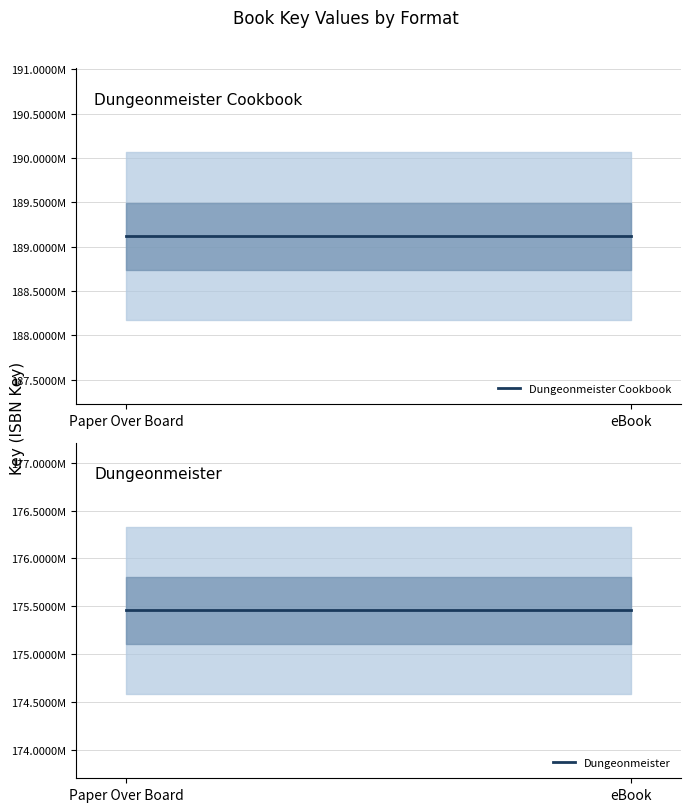

What are all the series names shown in the legend?

Dungeonmeister Cookbook, Dungeonmeister